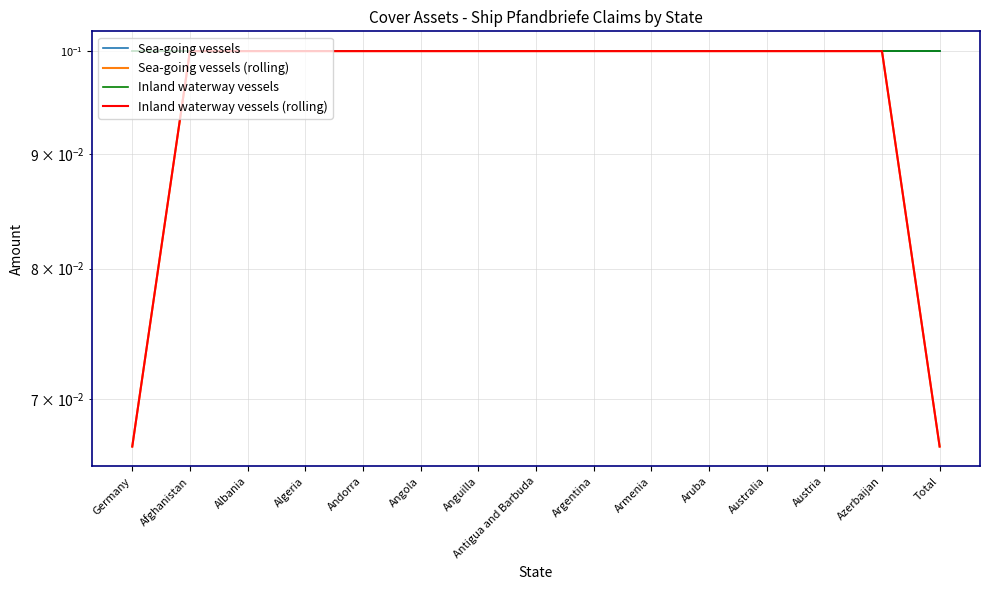

What is the minimum value shown in the chart?

0.1